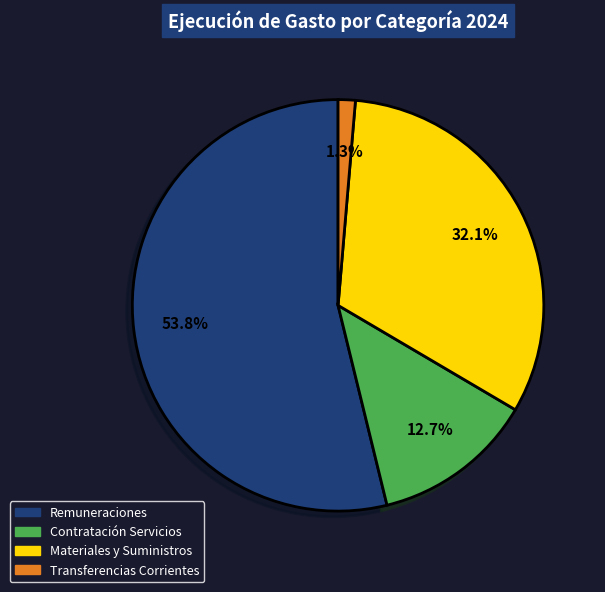

Is there any slice that represents more than half of the pie?

Yes